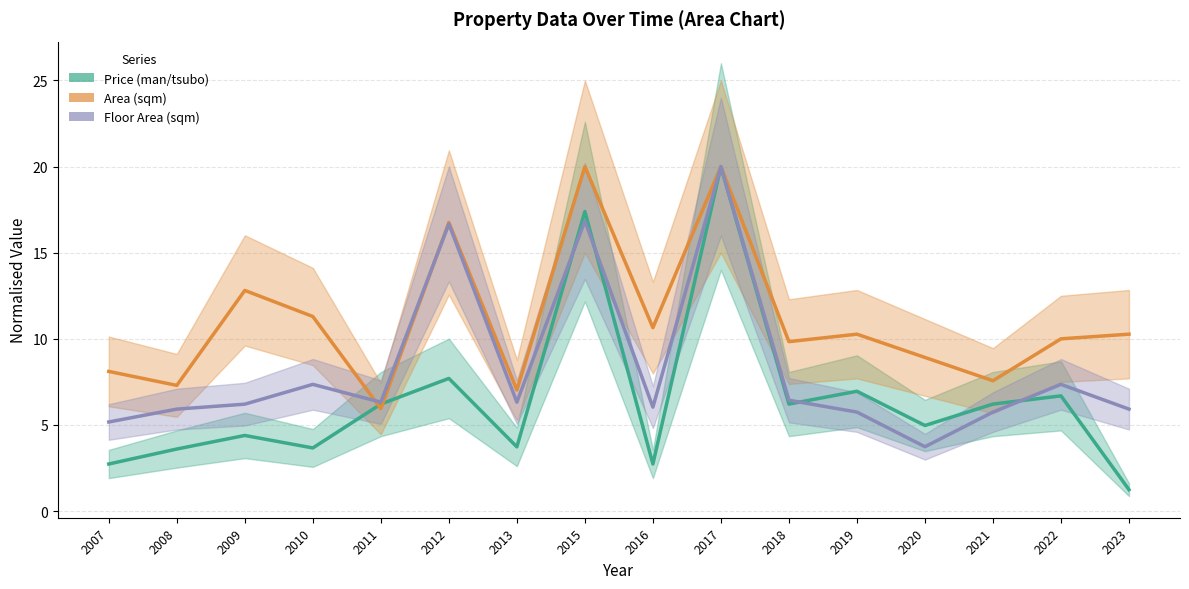

Is the value of Area (sqm) at 2017 greater than the value of Price (man/tsubo) at 2017?

No